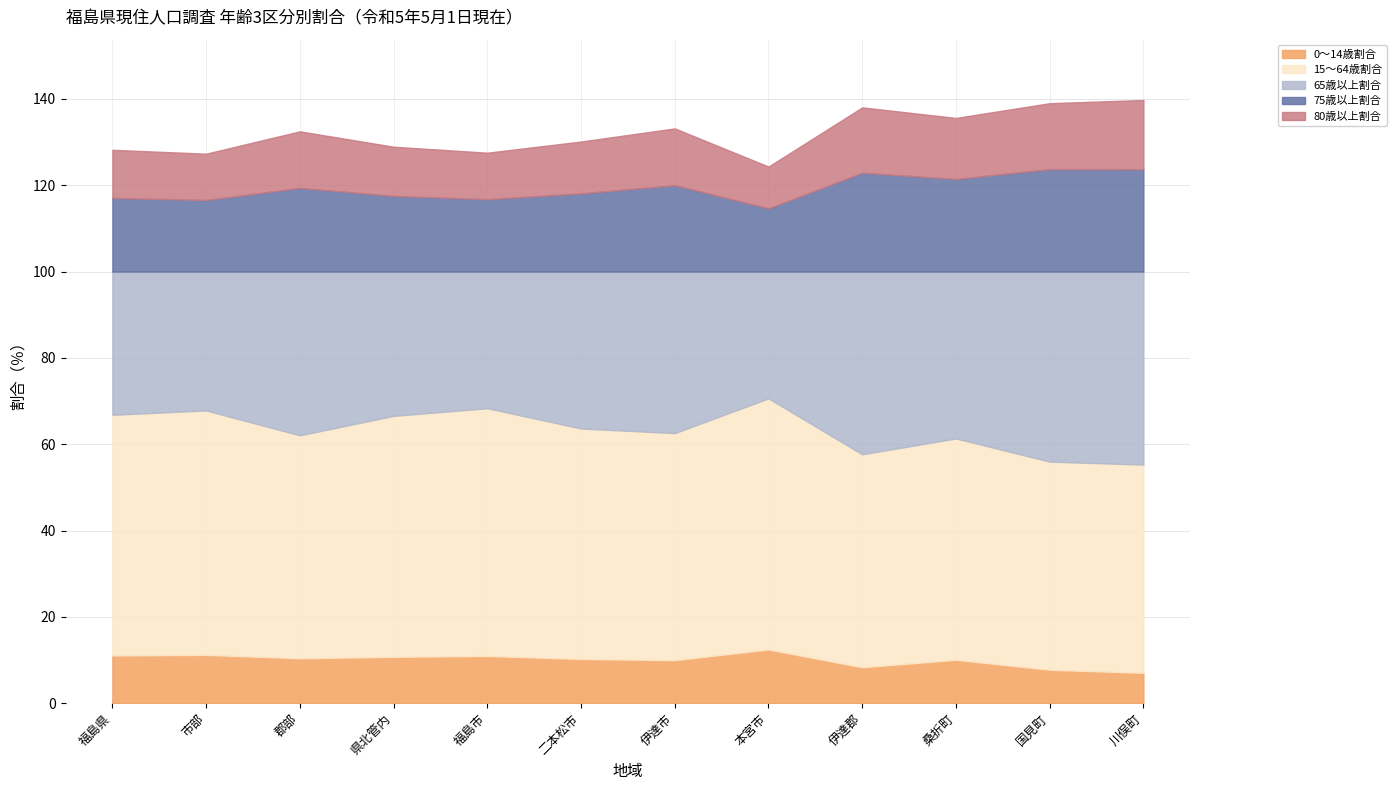

What are all the series names shown in the legend?

0～14歳割合, 15～64歳割合, 65歳以上割合, 75歳以上割合, 80歳以上割合